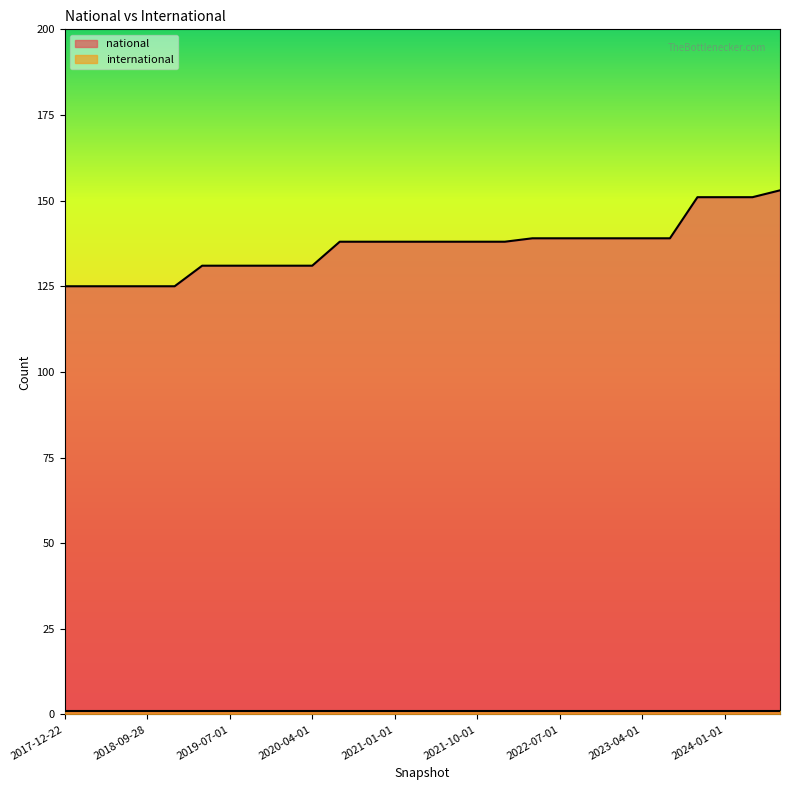

How many series are shown in this chart?

2